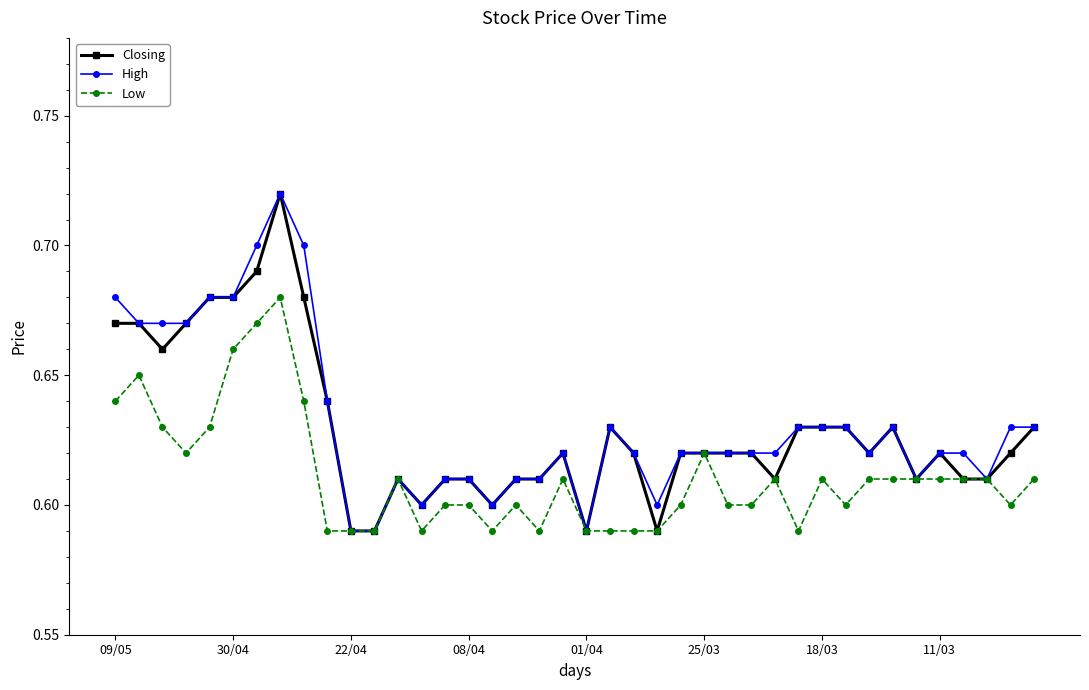

At how many categories does at least one series exceed 0?

40